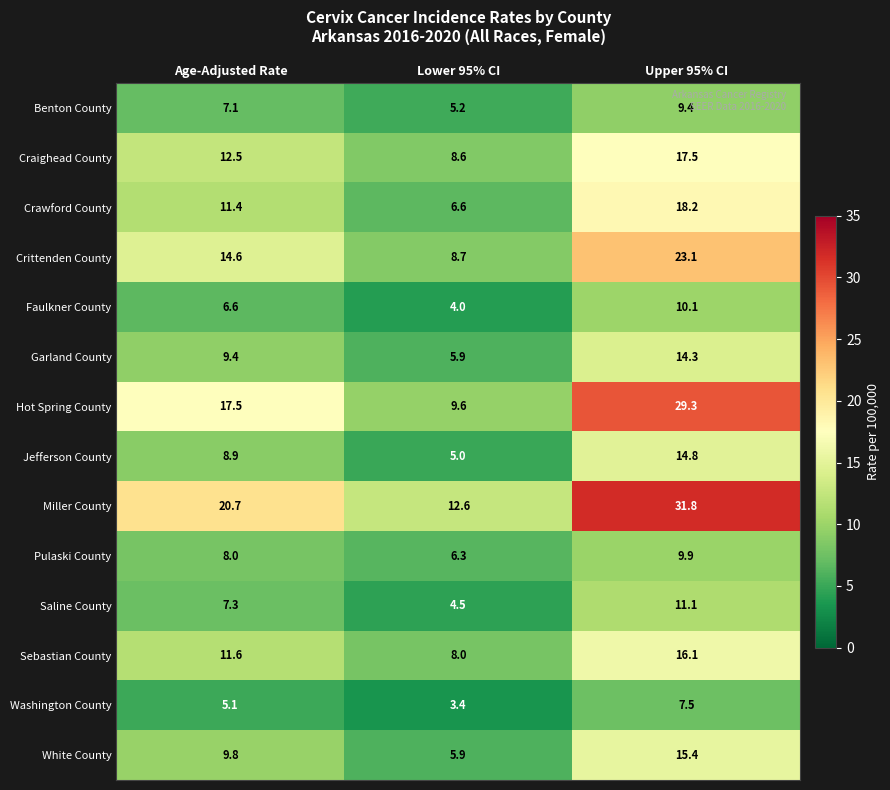

How many data points does each series have?

3